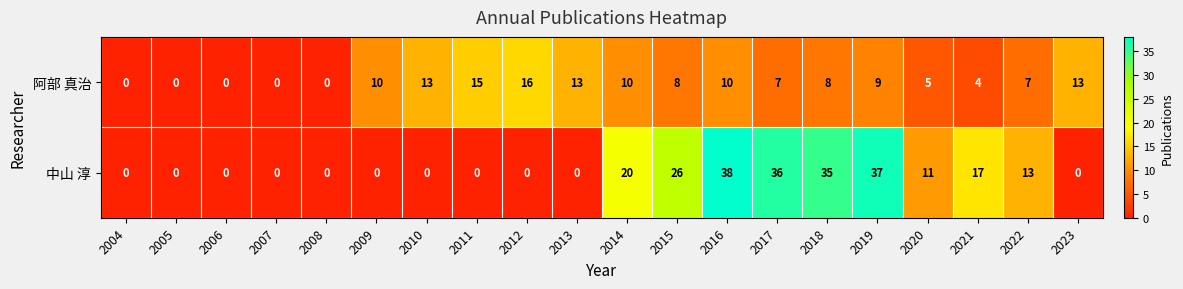

Which series has the largest range (max minus min)?

中山 淳